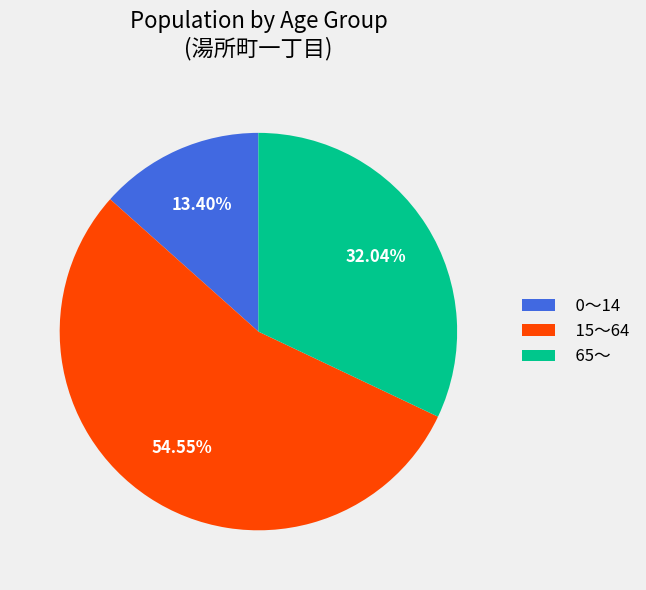

The 65～ slice represents 17% of the pie. True or false?

False